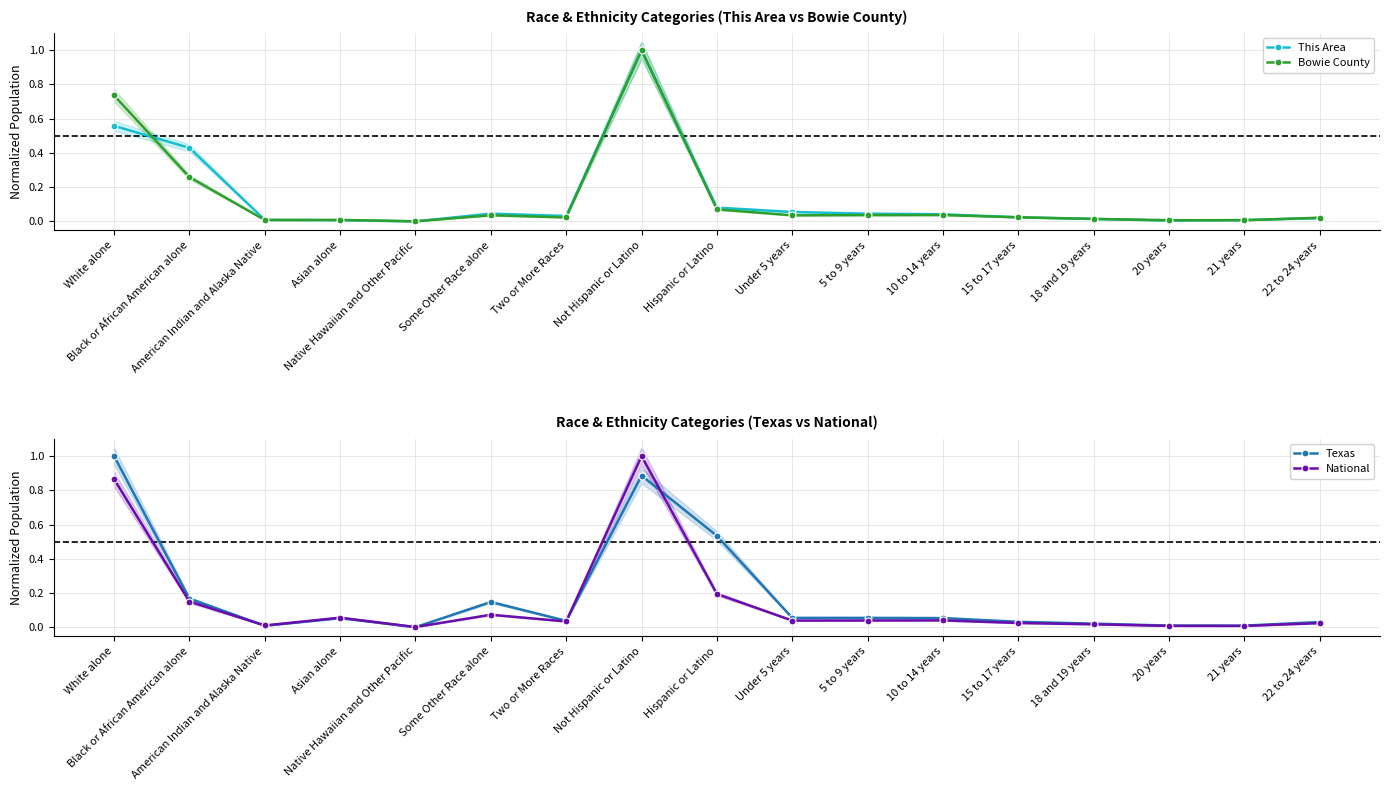

How many lines are shown in the chart?

4